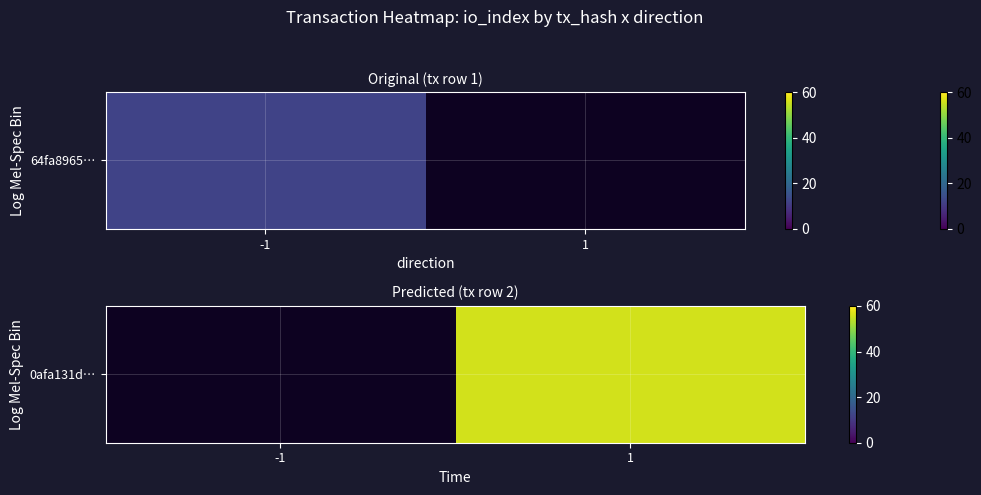

Rank the categories by value from highest to lowest.

-1, 1